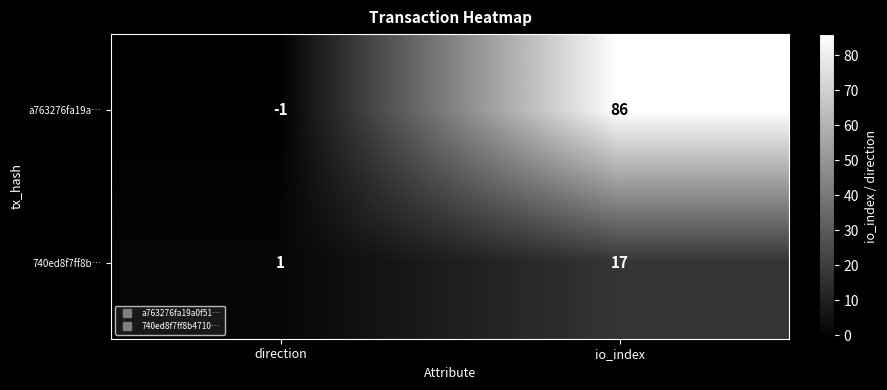

True or false: a763276fa19a… has a value of -2 at direction.

False